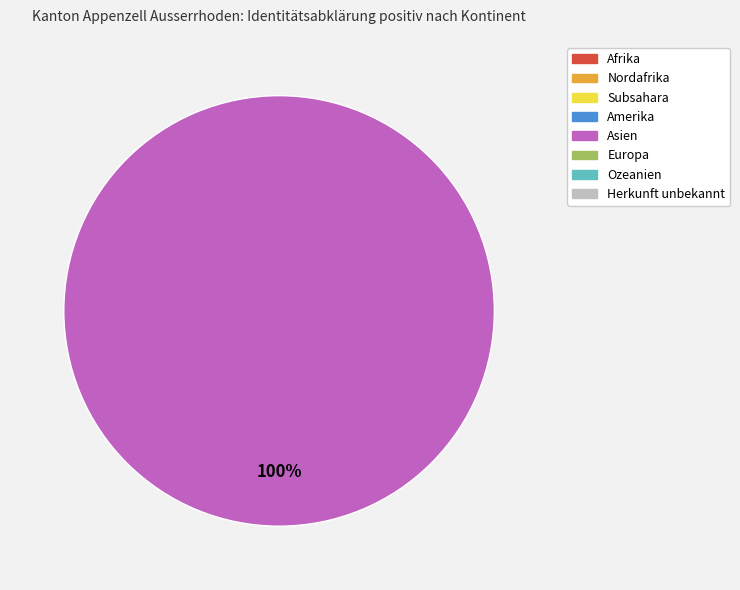

Is there any slice that represents more than half of the pie?

Yes